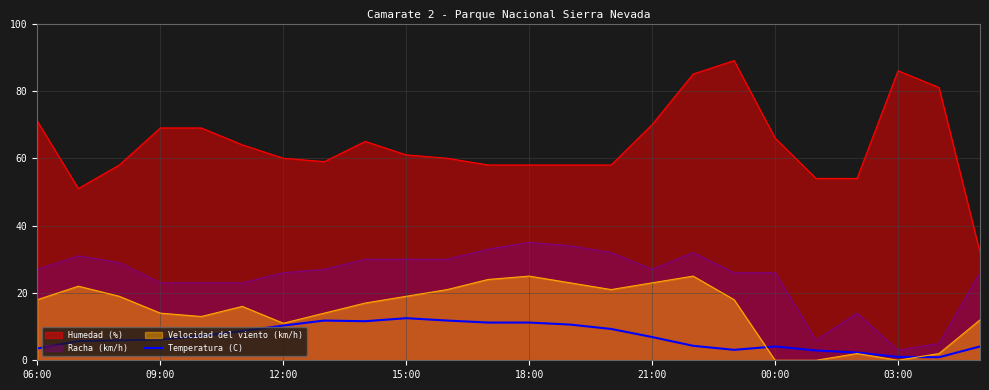

Which series has the widest spread of values?

Humedad (%)